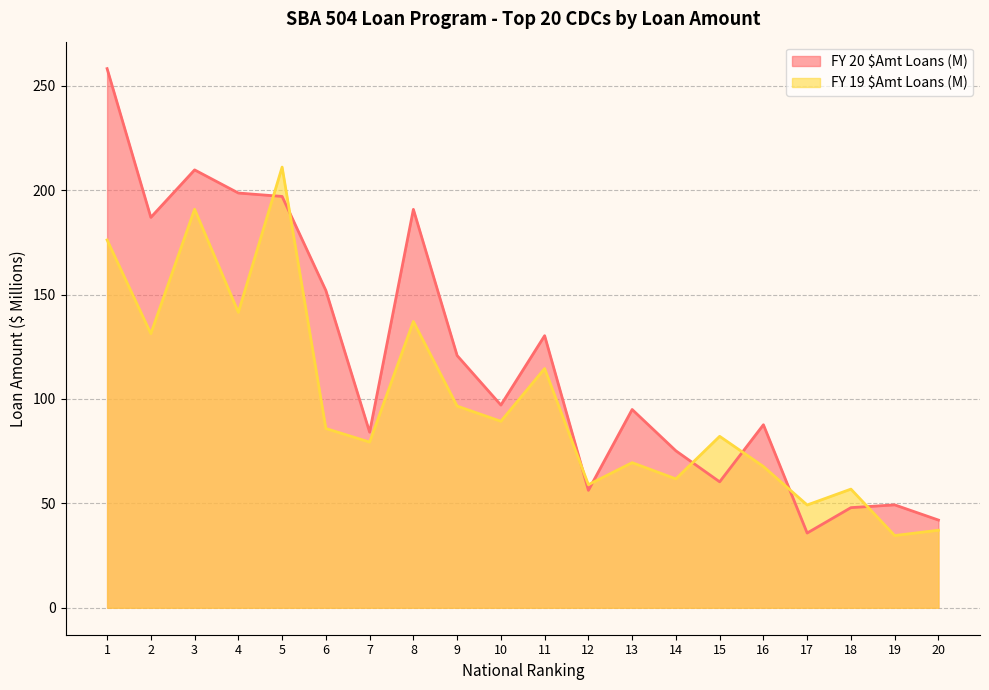

What is the total value across all series at 6?

237.8